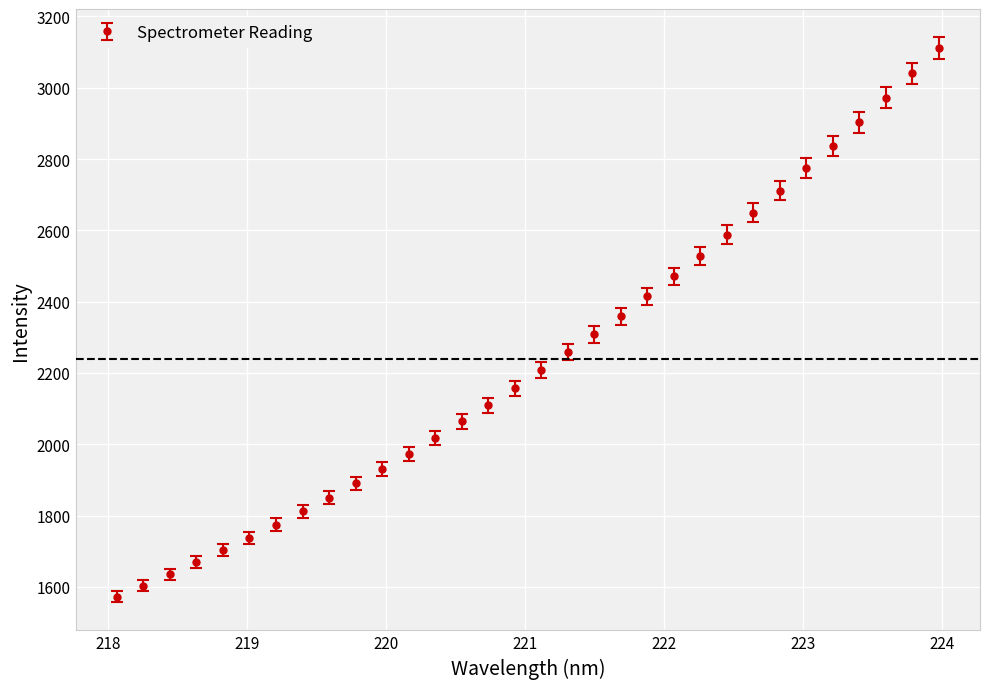

What is the sum of all values?

71636.0